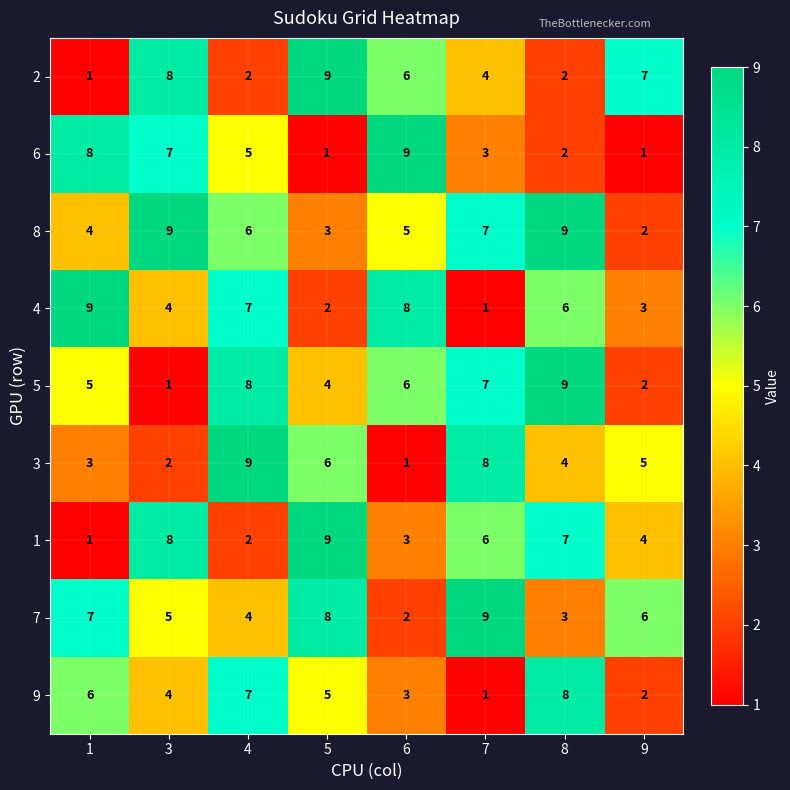

What is the sum of the 7 values at 1 and 5?

15